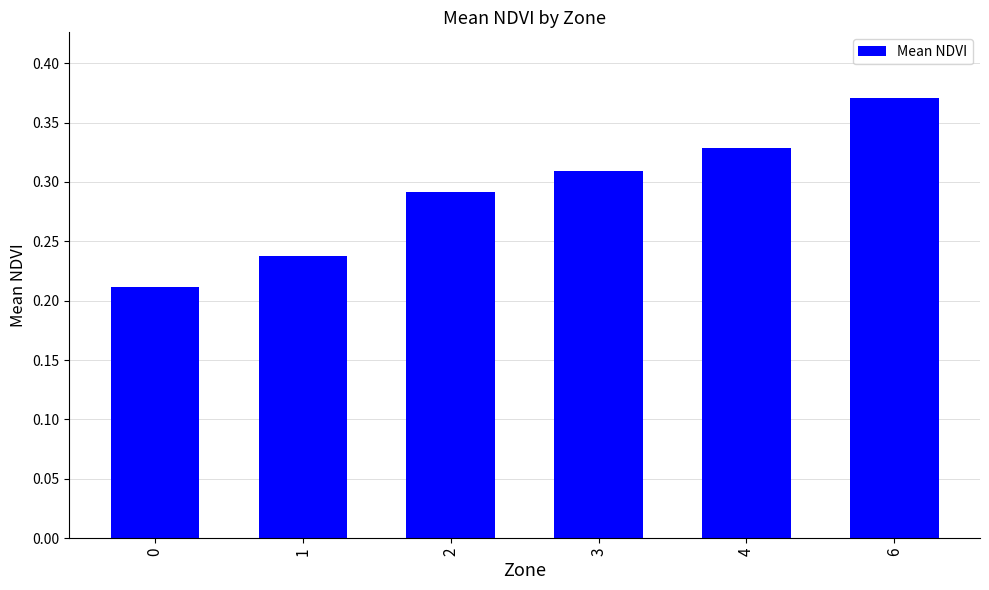

Count the number of categories in the chart.

6